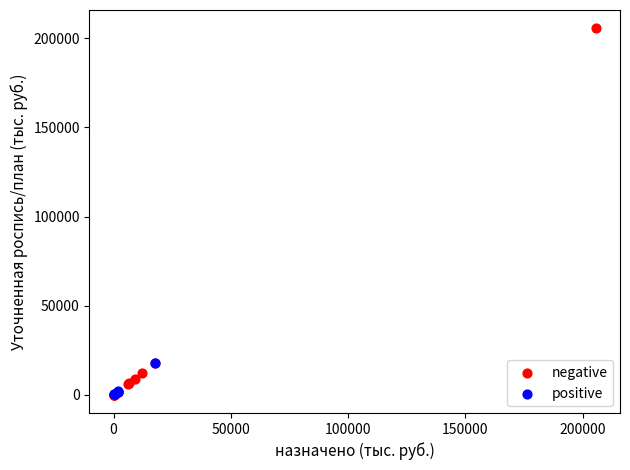

Which series has the widest spread of Y values?

negative